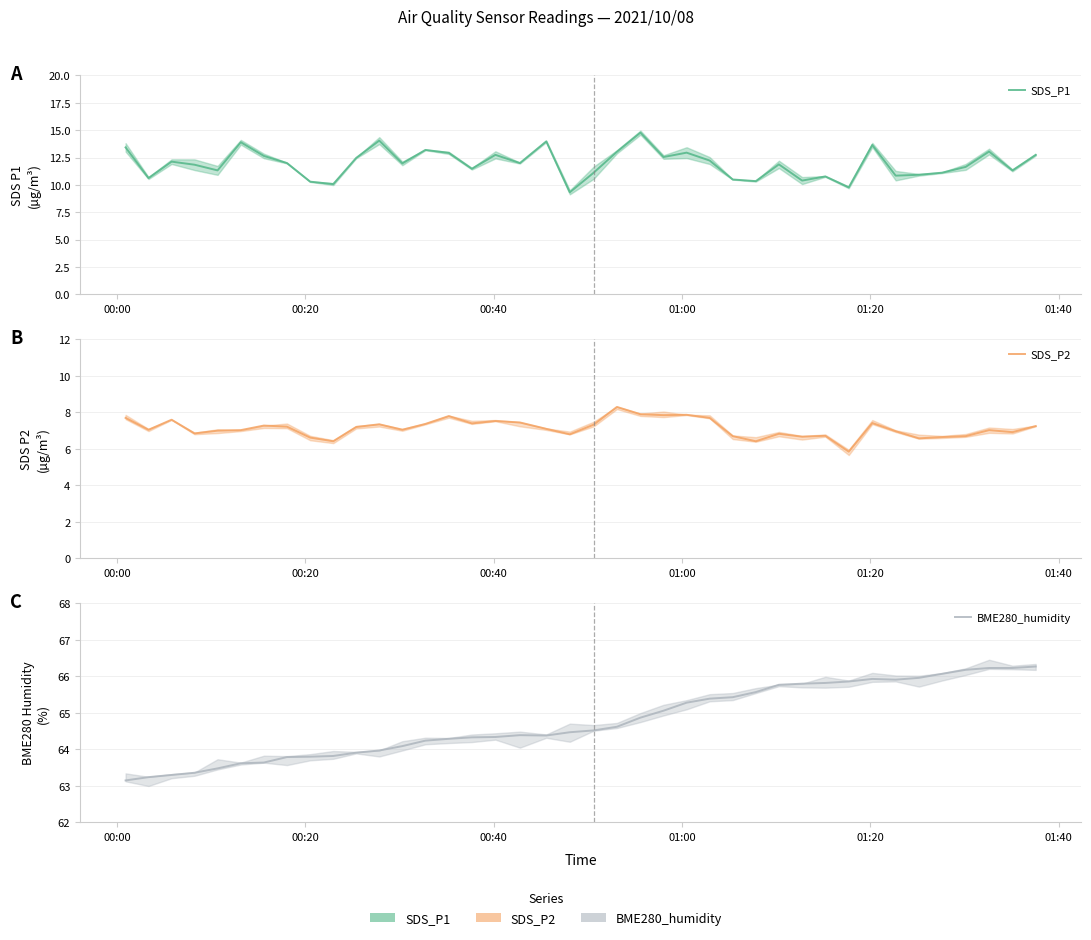

True or false: SDS_P1 and BME280_humidity intersect in this chart.

False